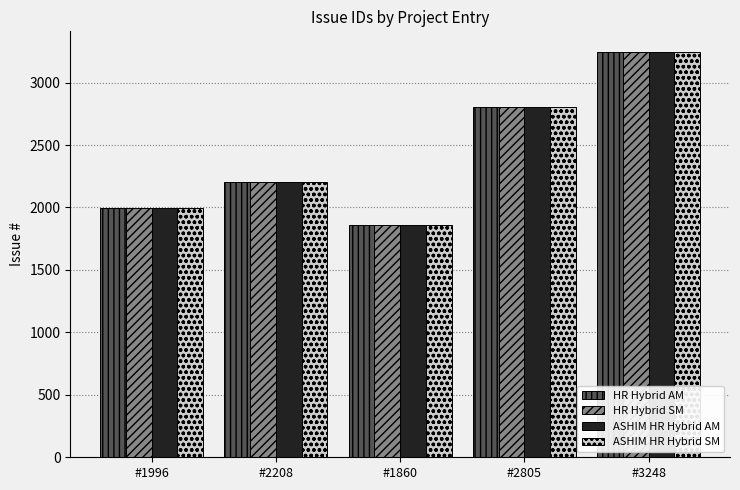

List the labels in order of ASHIM HR Hybrid AM value, smallest first.

#1860, #1996, #2208, #2805, #3248